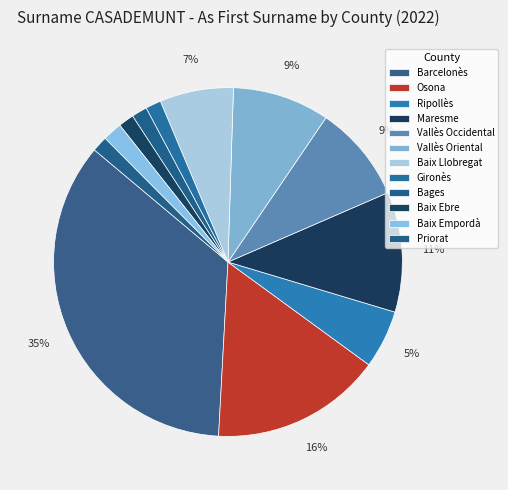

True or false: Vallès Occidental accounts for 1% of the total.

False